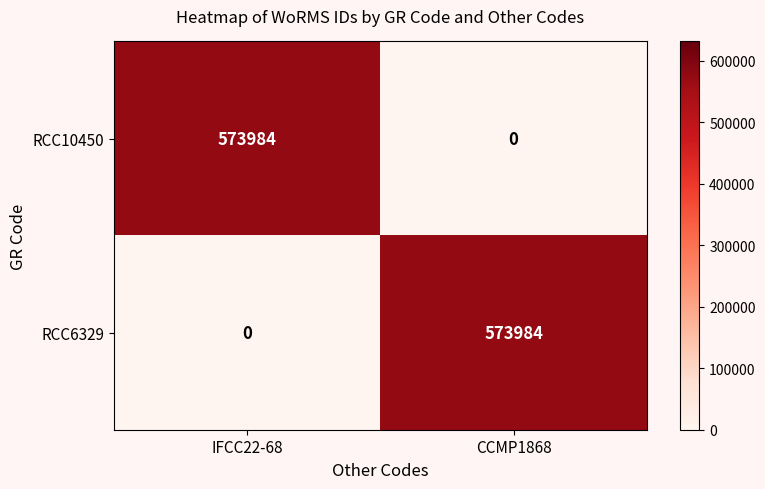

What is the difference between the RCC6329 values at IFCC22-68 and CCMP1868?

573984